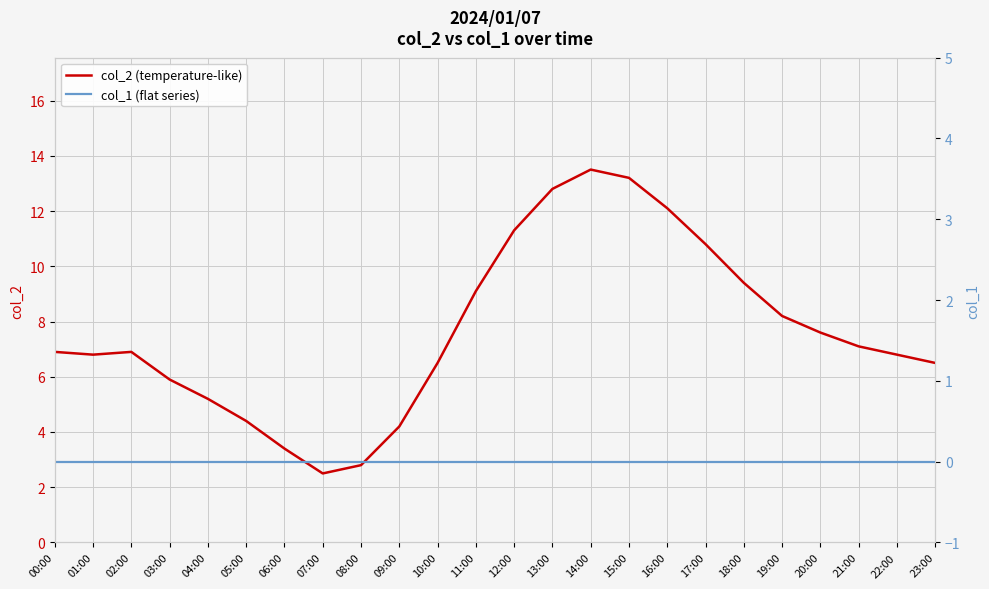

True or false: col_2 (temperature-like) has more than 2 points higher than both neighbors.

False